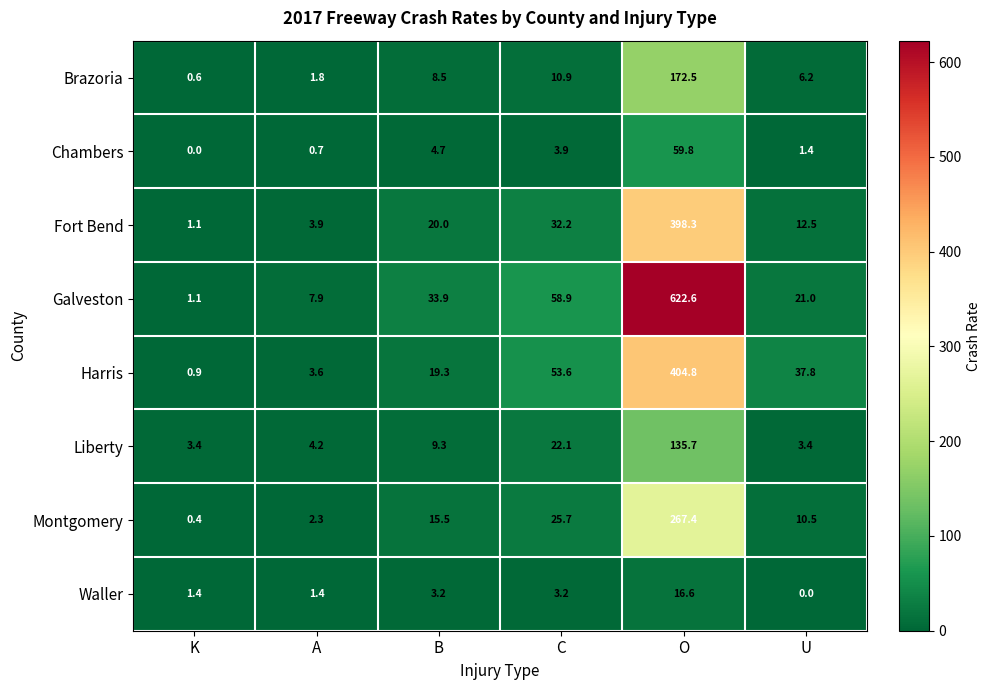

What is the spread (max minus min) of values at B?

30.7